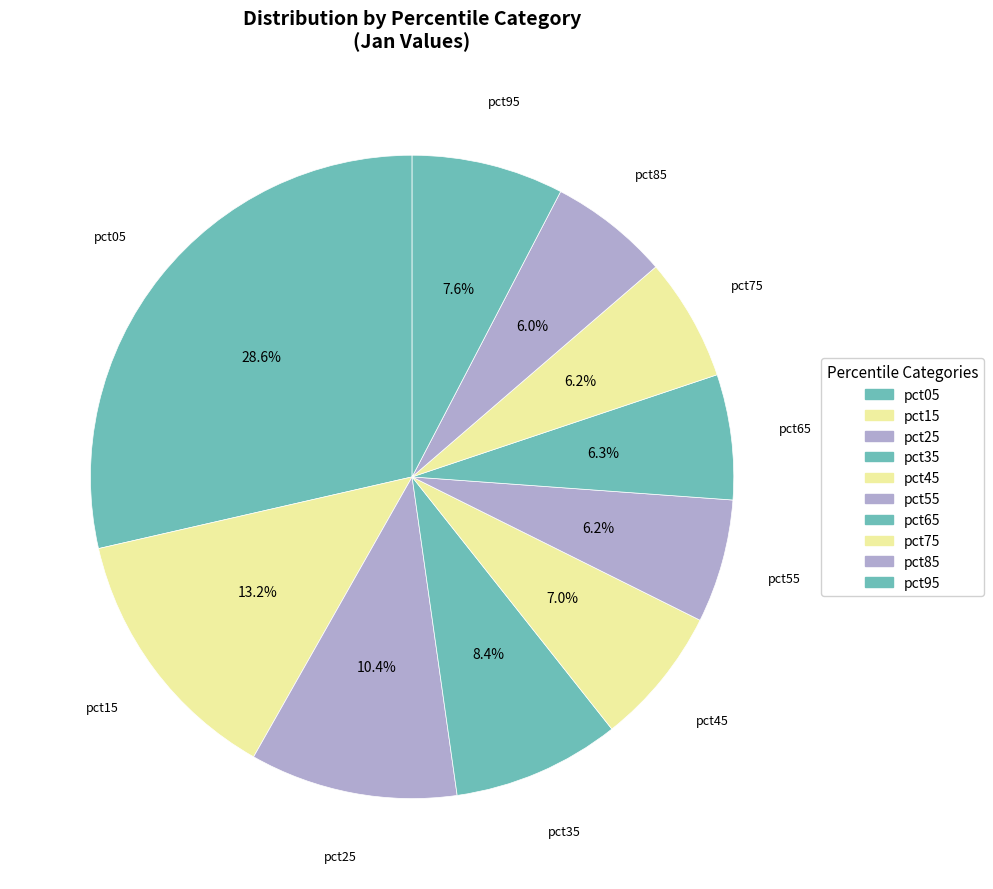

How many slices are in this pie chart?

10